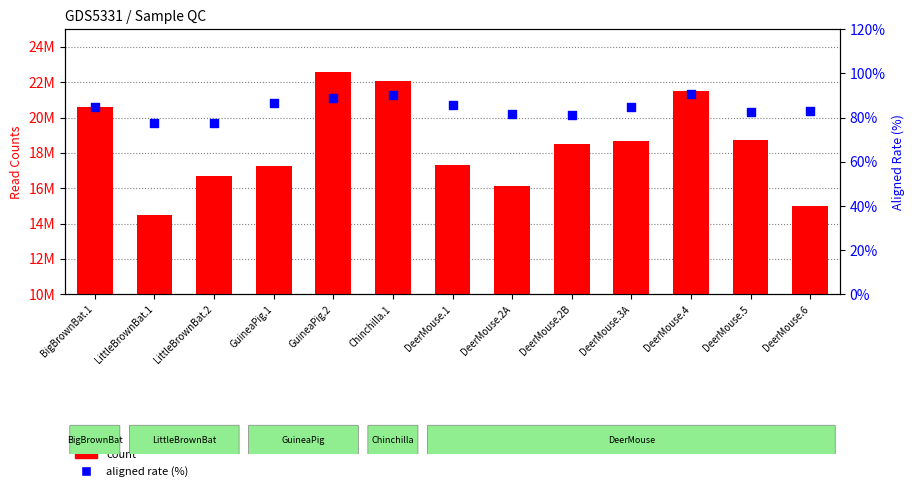

At which category is the sum across all series the highest?

GuineaPig.2